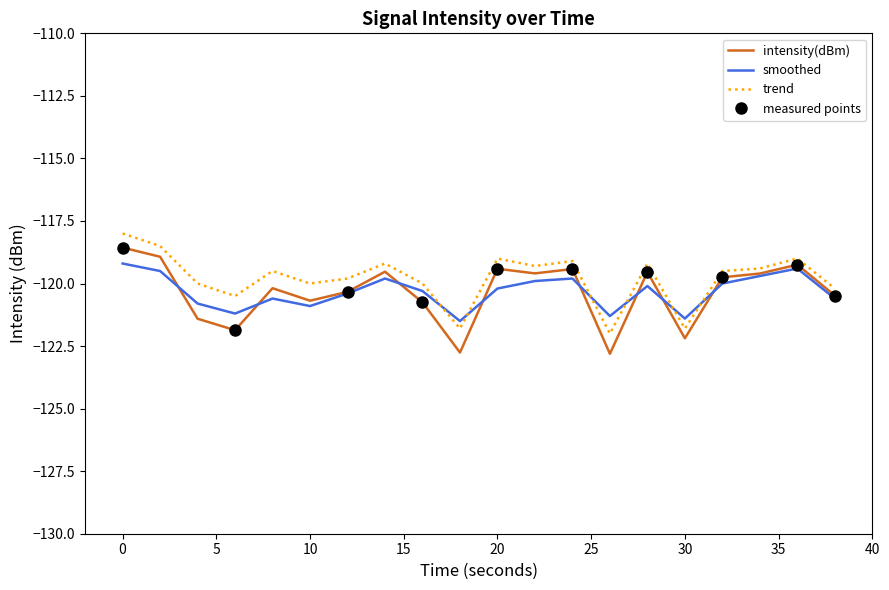

Rank the series by their maximum value, from highest to lowest.

trend, intensity(dBm), smoothed